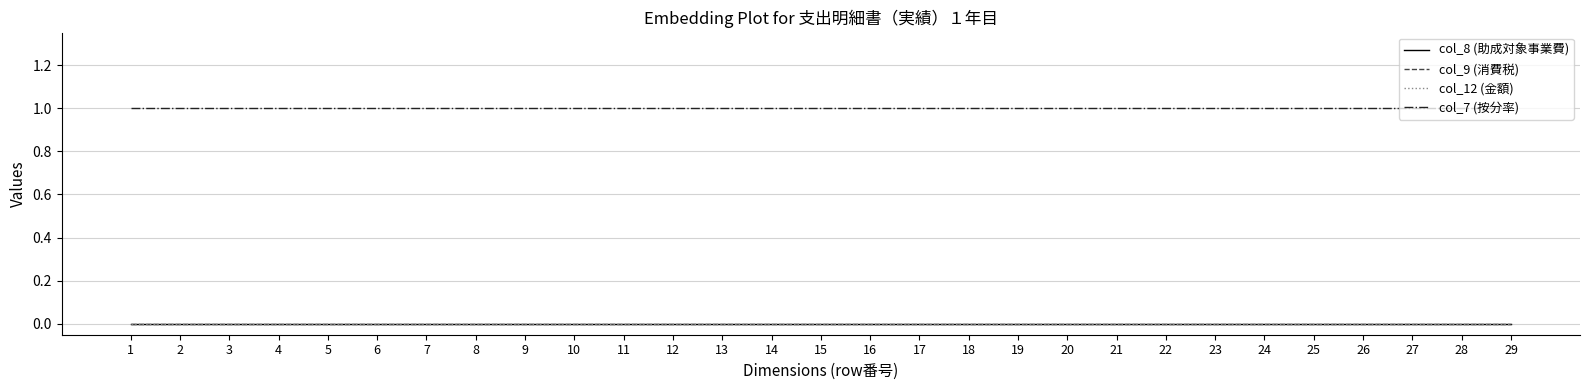

Which has a higher value, 28 or 6?

28